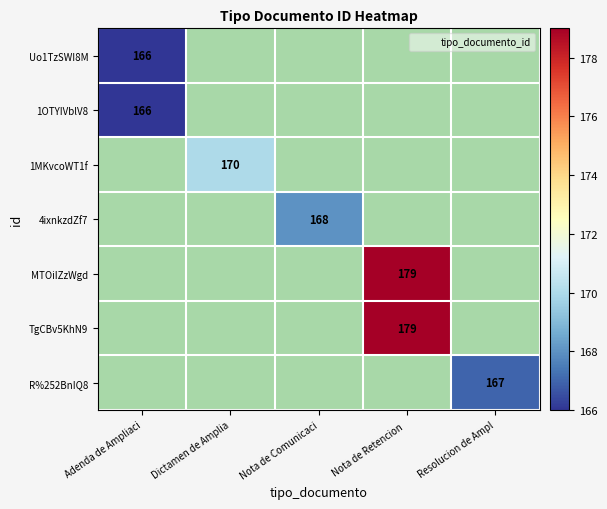

Which category has the highest value across all series?

Nota de Retencion 